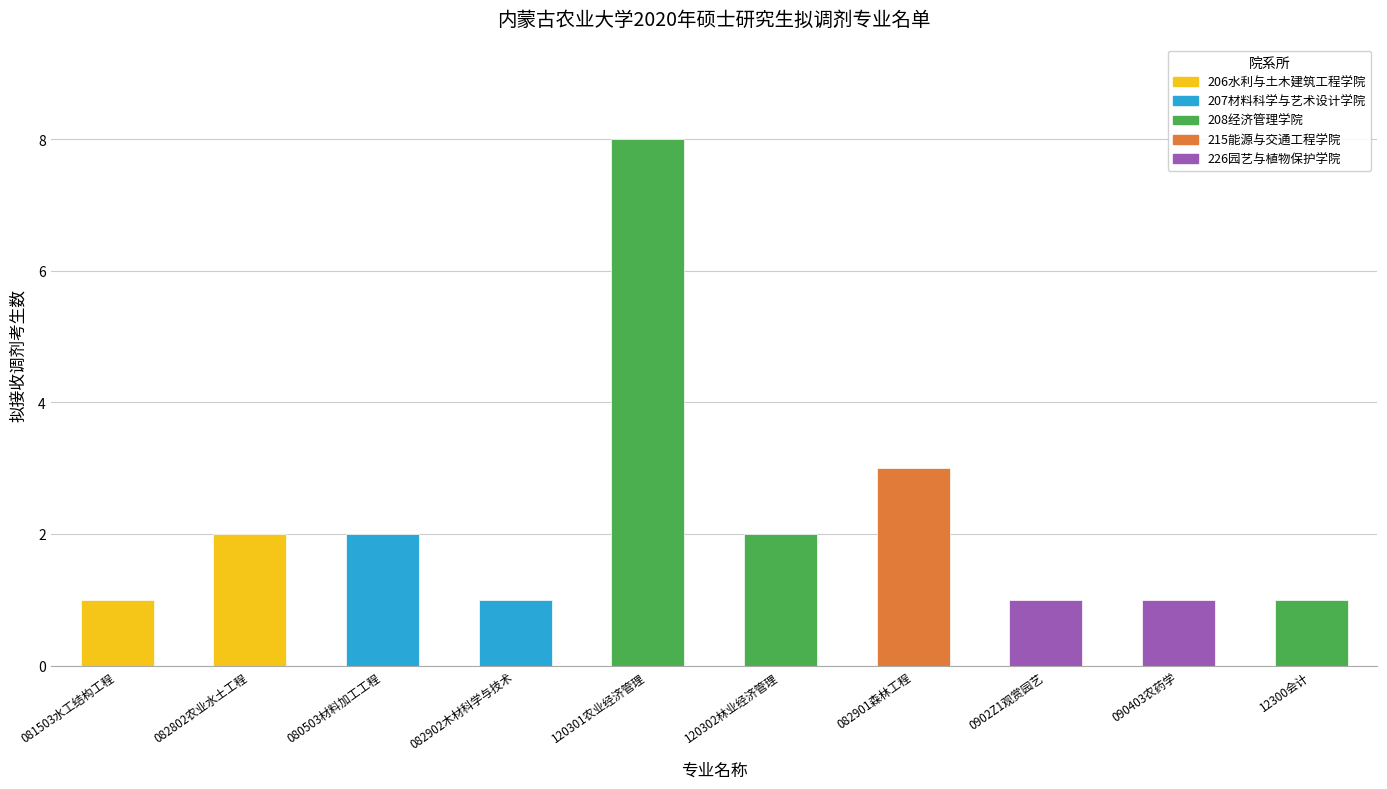

The chart shows a value of 5 at 082901森林工程. True or false?

False